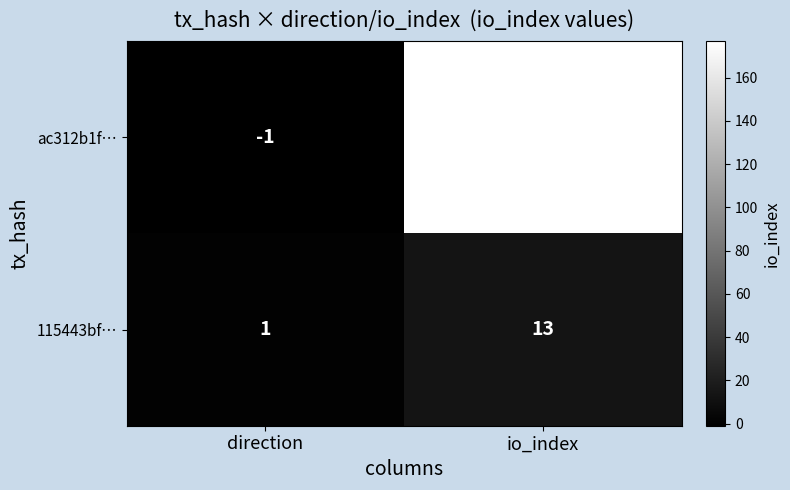

Reading left to right, list all the values displayed in this chart.

ac312b1f…: -1	177
115443bf…: 1	13